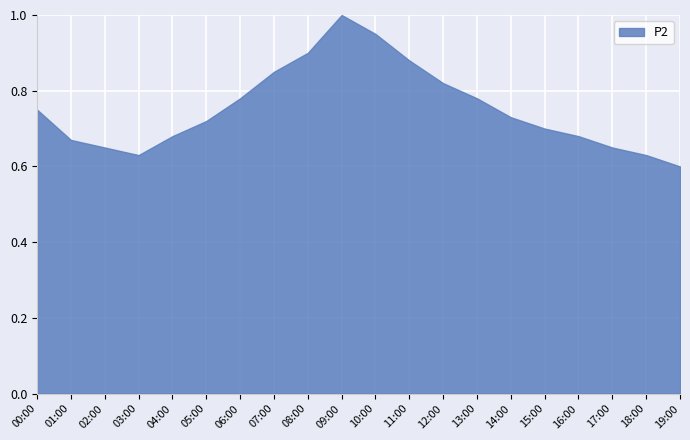

Read the value at 09:00.

1.0